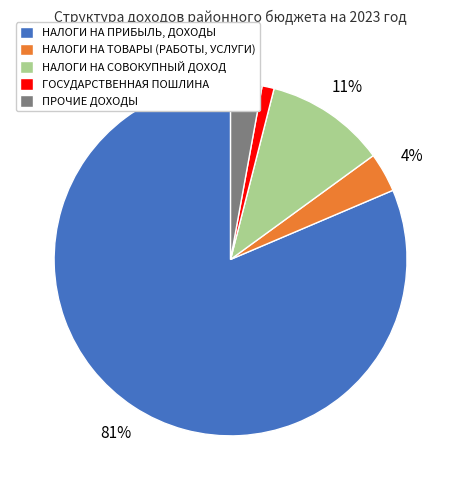

Does ГОСУДАРСТВЕННАЯ ПОШЛИНА account for over 50% of the chart?

No